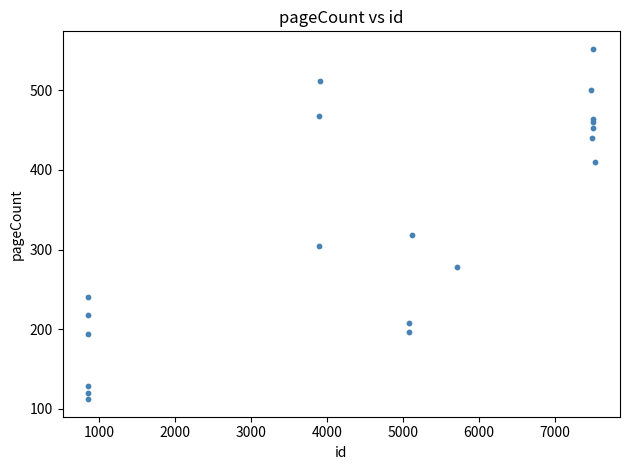

What Y value in the scatter plot is closest to 332?

318